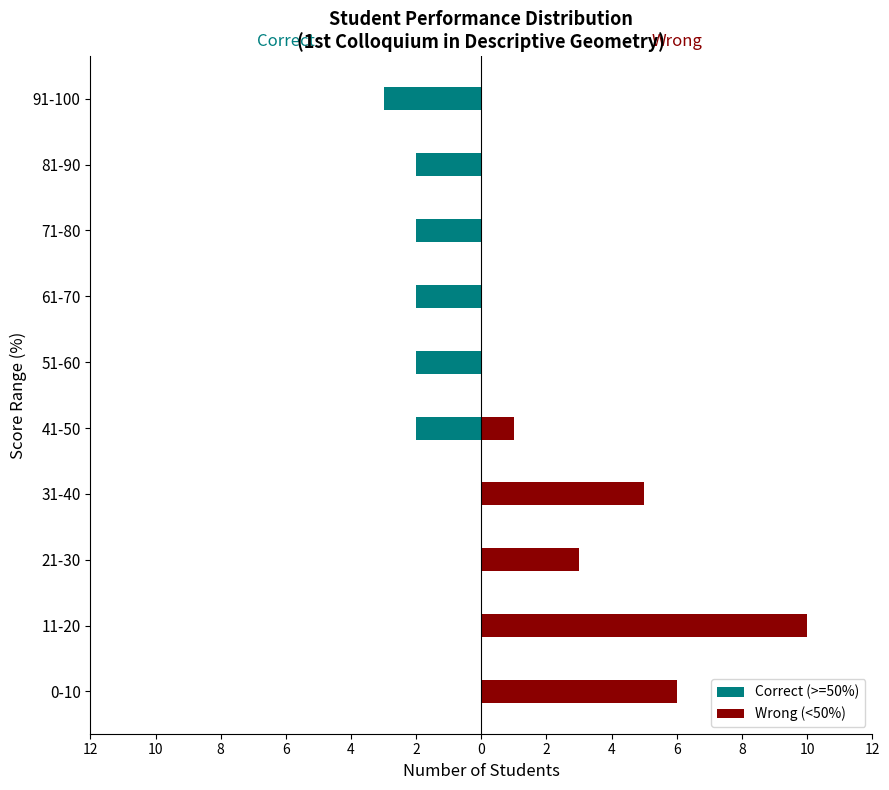

At 91-100, list the series in order from largest to smallest.

Wrong (<50%), Correct (>=50%)